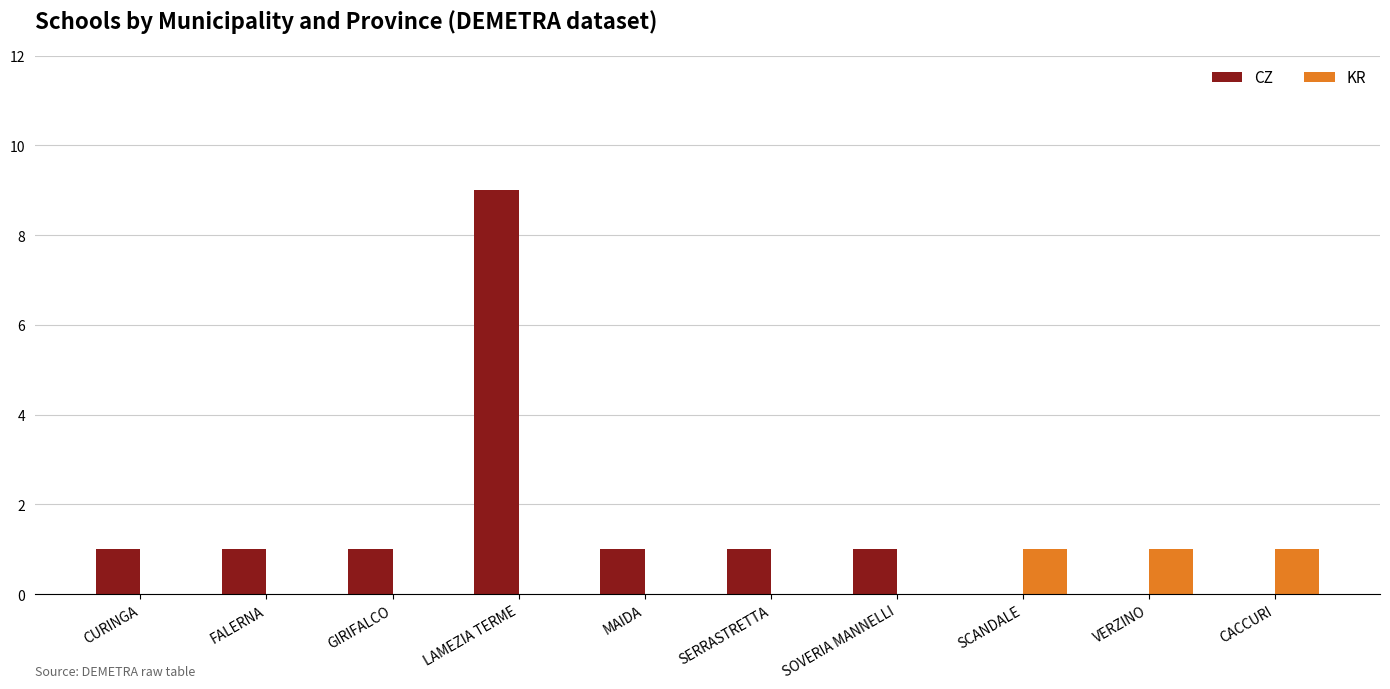

At which category is the sum across all series the highest?

LAMEZIA TERME